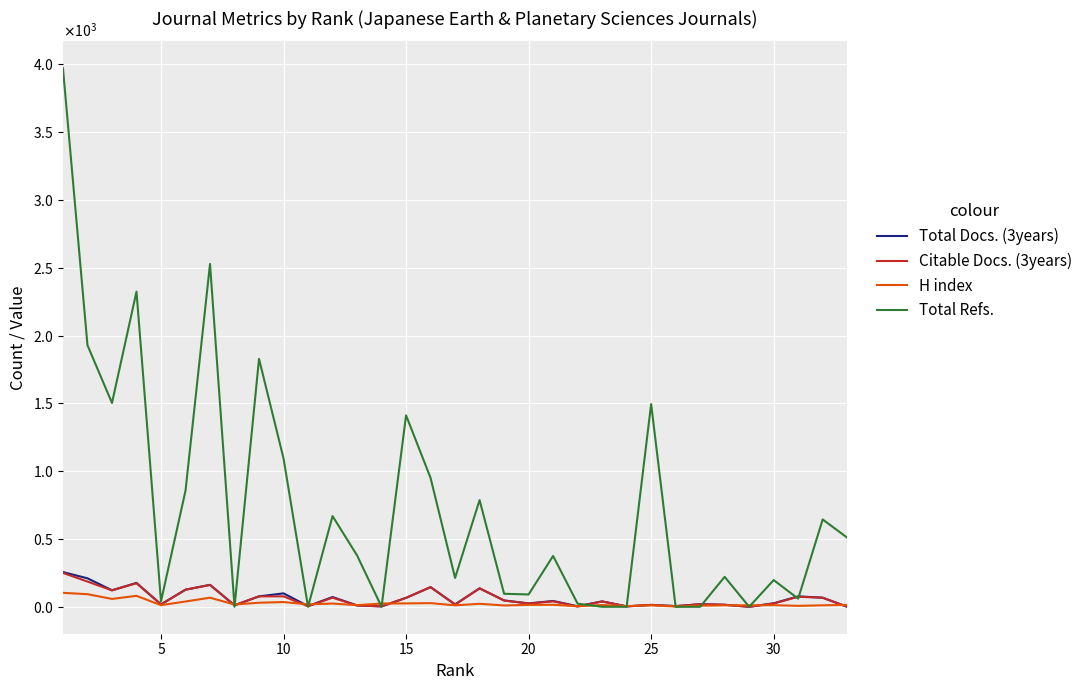

What is the value of the Total Refs. point at the 9th from the left?

1828